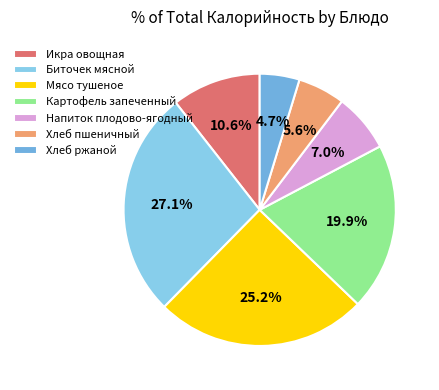

To the nearest percent, what is the difference between the Хлеб ржаной and Напиток плодово-ягодный slice percentages?

2%